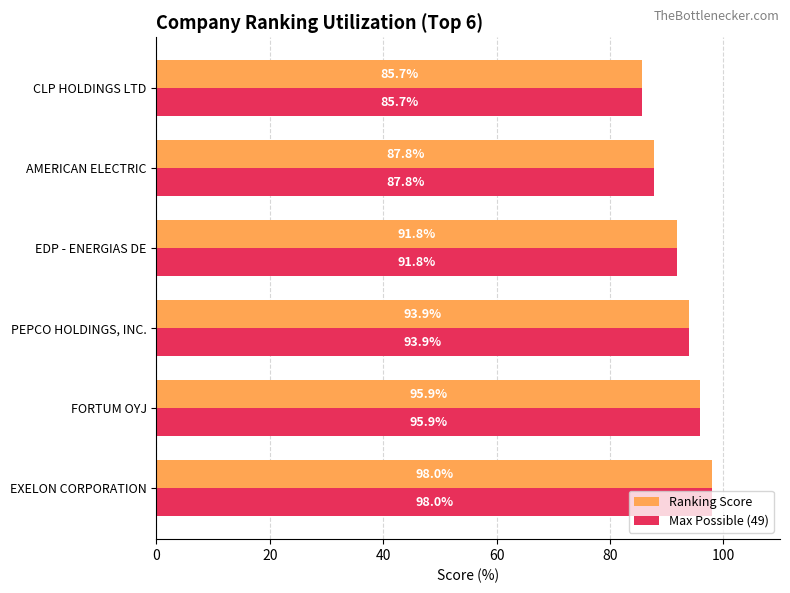

What is the difference between the second highest and minimum values in the Max Possible (49) series?

10.2